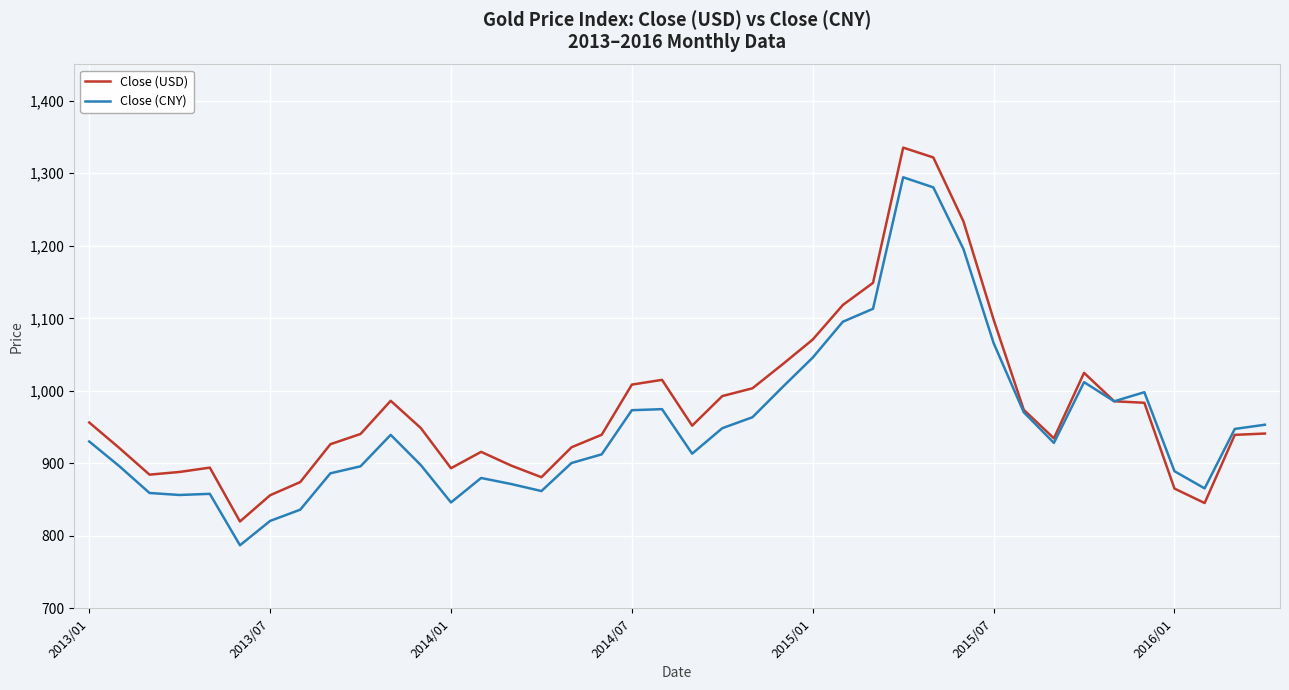

After their last crossing, which series has the higher values: Close (CNY) or Close (USD)?

Close (CNY)